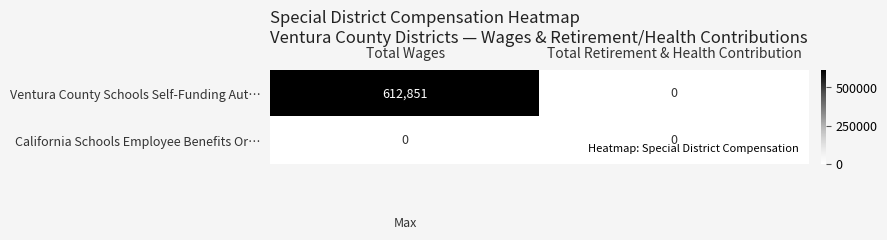

At which category is the sum across all series the highest?

Total Wages